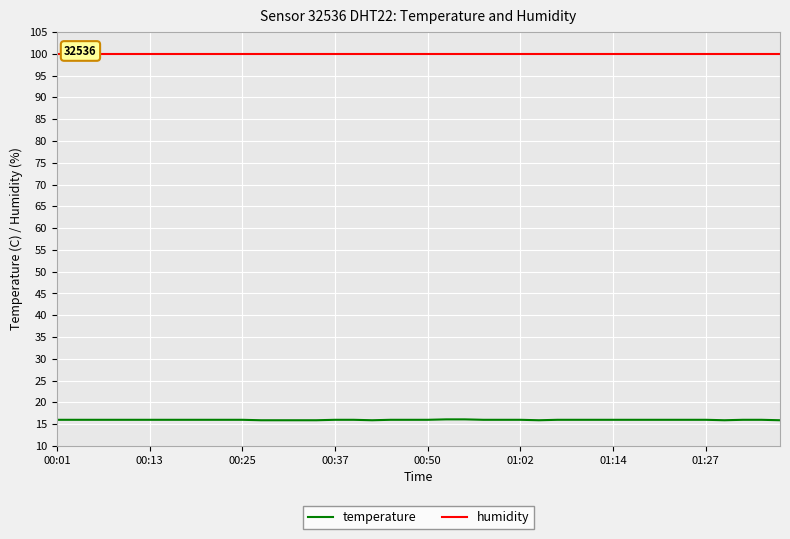

What is the smallest value displayed?

15.9